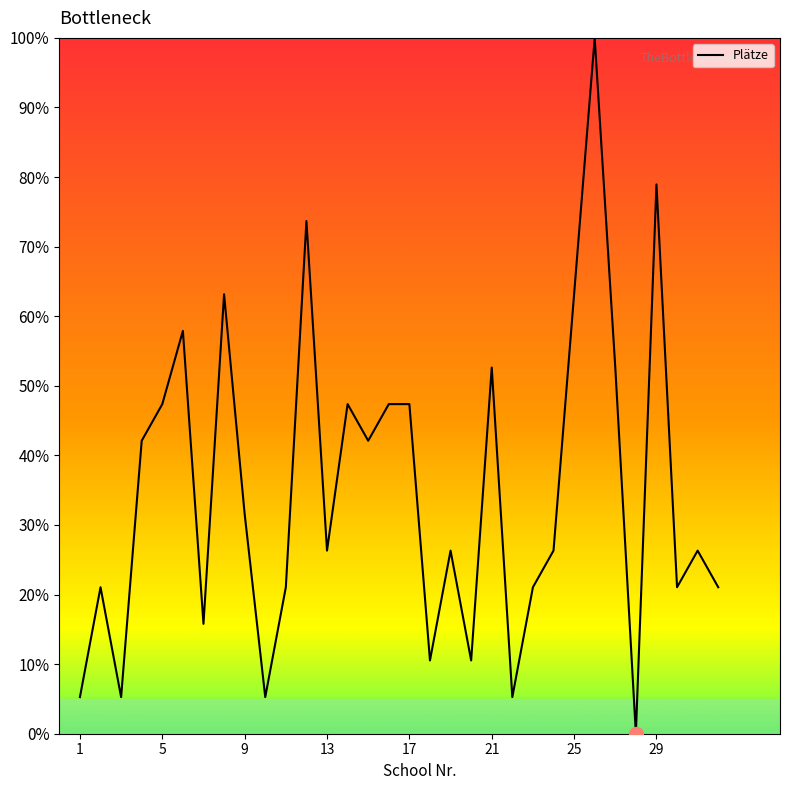

What is the maximum value shown in the chart?

100.0